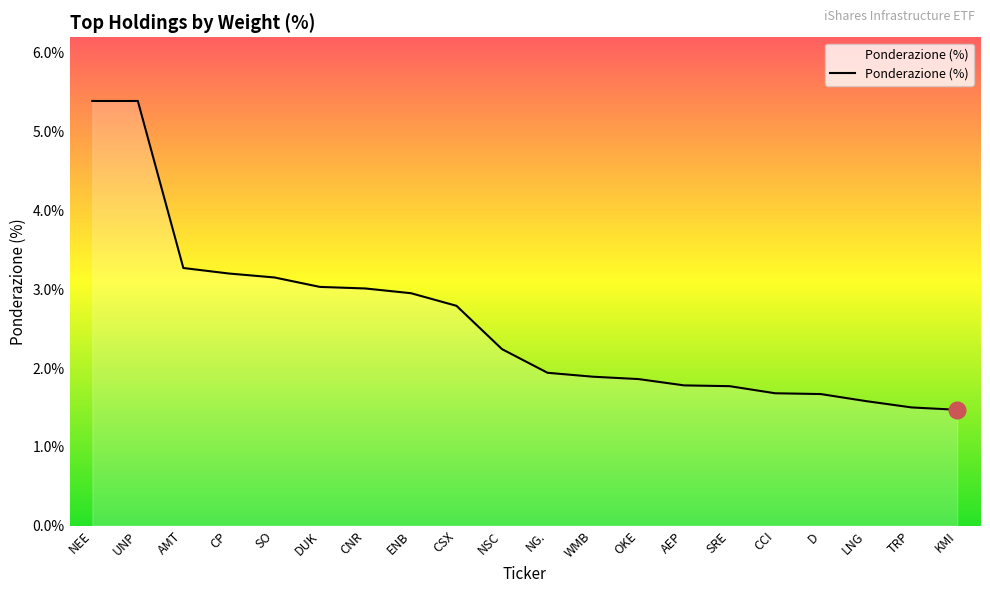

What position from the right is NG.?

10